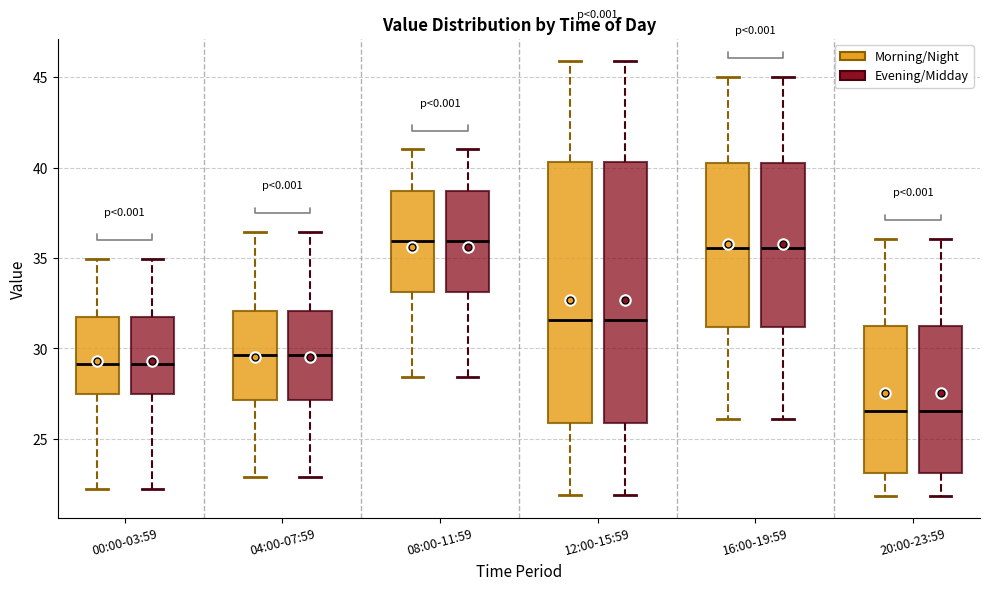

Reading left to right, read every box against the y-axis: the position of its median line, the range the box covers, and the ends of its whiskers. The values are not printed on the chart, so give them approximately, as read against the axis.

00:00-03:59 (Morning/Night): median 29.0, box 27.5 to 31.5, whiskers 22.0 to 35.0
00:00-03:59 (Evening/Midday): median 29.0, box 27.5 to 31.5, whiskers 22.0 to 35.0
04:00-07:59 (Morning/Night): median 29.5, box 27.0 to 32.0, whiskers 23.0 to 36.5
04:00-07:59 (Evening/Midday): median 29.5, box 27.0 to 32.0, whiskers 23.0 to 36.5
08:00-11:59 (Morning/Night): median 36.0, box 33.0 to 38.5, whiskers 28.5 to 41.0
08:00-11:59 (Evening/Midday): median 36.0, box 33.0 to 38.5, whiskers 28.5 to 41.0
12:00-15:59 (Morning/Night): median 31.5, box 26.0 to 40.5, whiskers 22.0 to 46.0
12:00-15:59 (Evening/Midday): median 31.5, box 26.0 to 40.5, whiskers 22.0 to 46.0
16:00-19:59 (Morning/Night): median 35.5, box 31.0 to 40.0, whiskers 26.0 to 45.0
16:00-19:59 (Evening/Midday): median 35.5, box 31.0 to 40.0, whiskers 26.0 to 45.0
20:00-23:59 (Morning/Night): median 26.5, box 23.0 to 31.0, whiskers 22.0 to 36.0
20:00-23:59 (Evening/Midday): median 26.5, box 23.0 to 31.0, whiskers 22.0 to 36.0